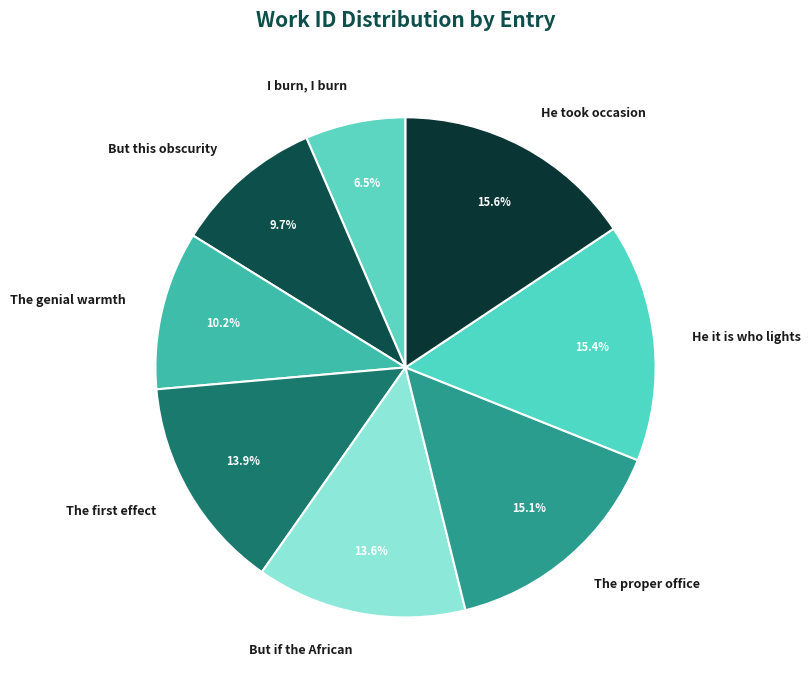

What percentage is the He it is who lights slice, to the nearest percent?

15%